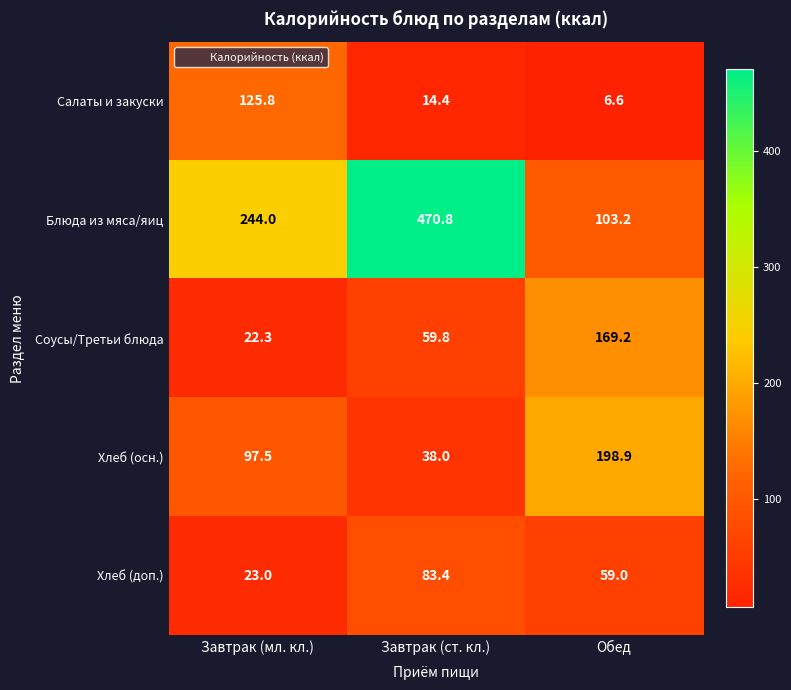

What is the spread (max minus min) of values at Обед?

192.3